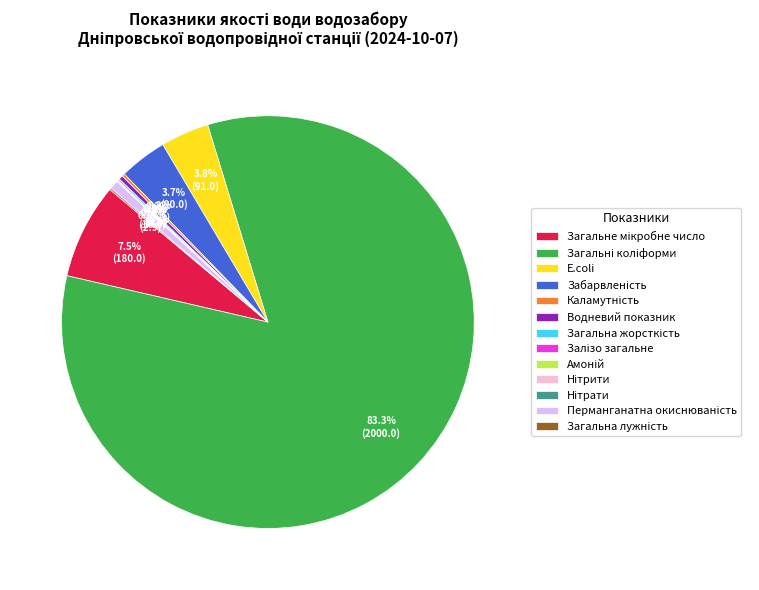

Does any single category account for the majority?

Yes